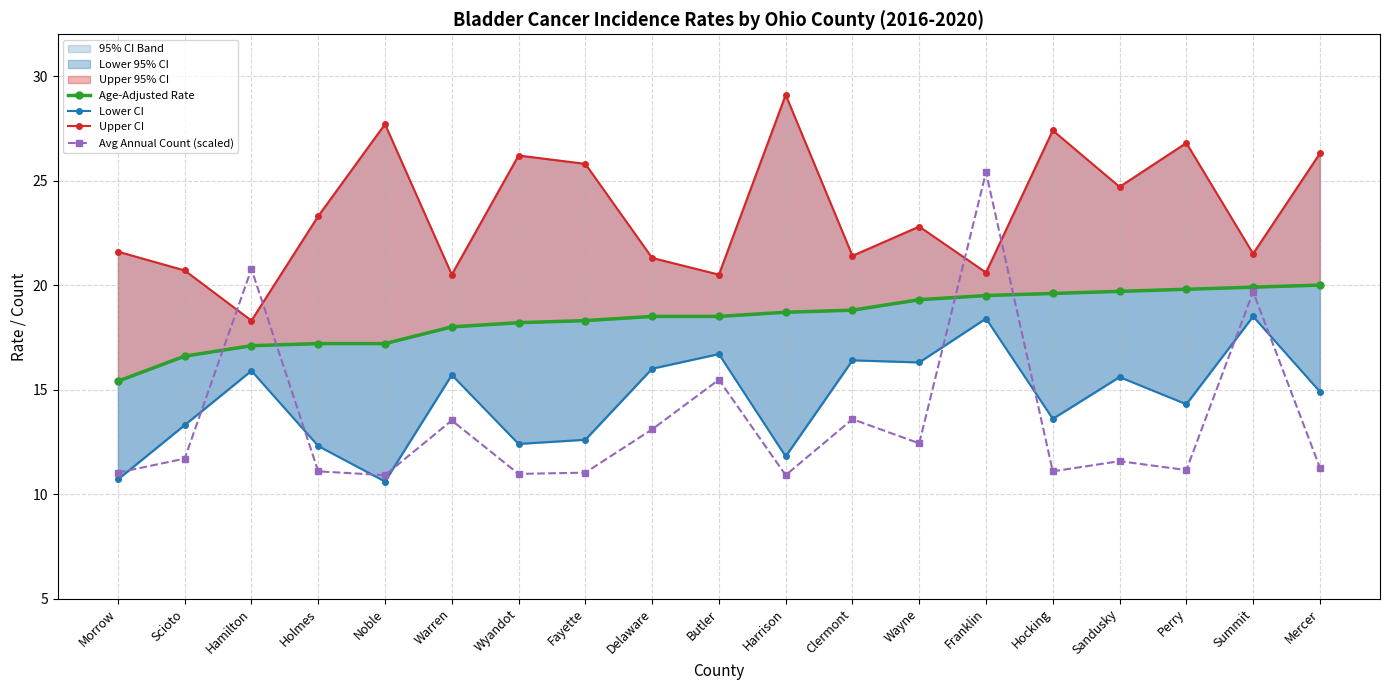

Where does the Age-Adjusted Rate series first go above 18?

Wyandot